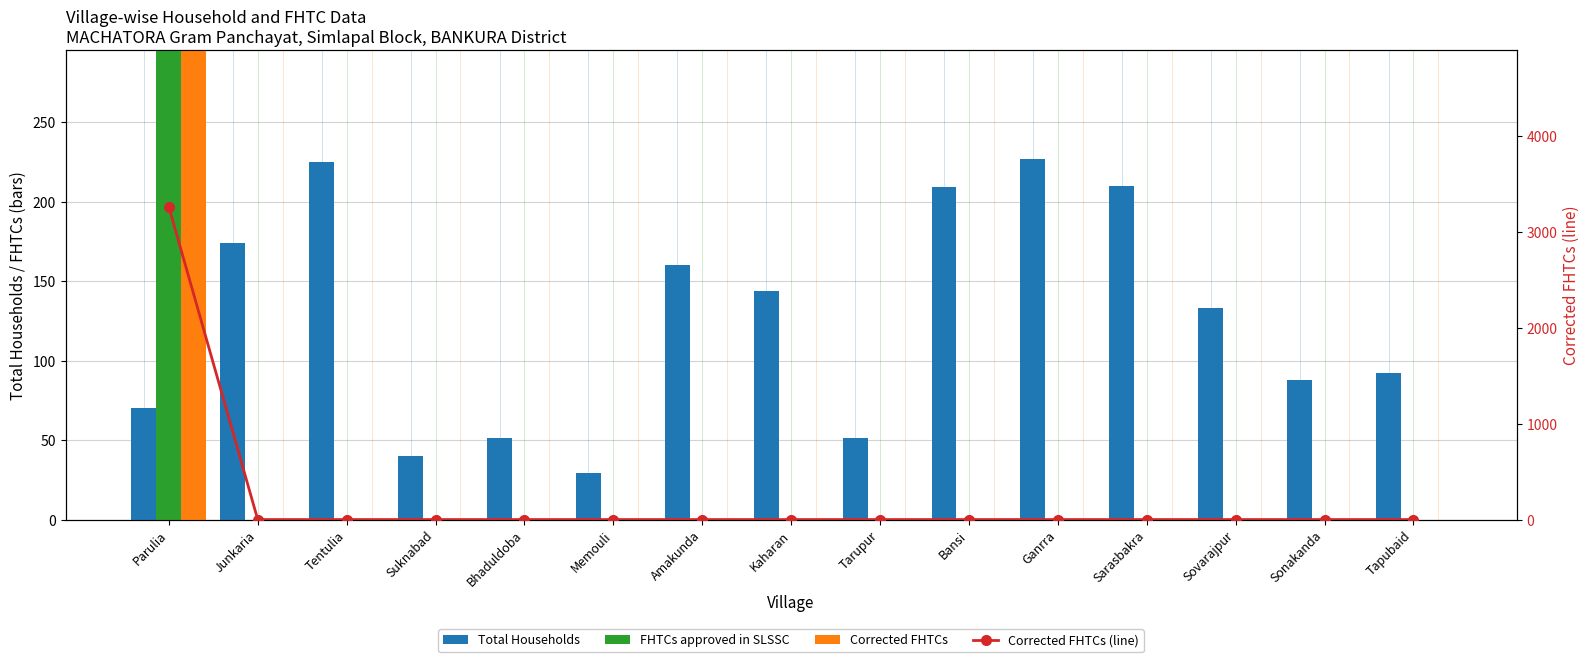

Reading left to right, extract all data points from this chart.

Total Households: 70	174	225	40	51	29	160	144	51	209	227	210	133	88	92
FHTCs approved in SLSSC: 3263	0	0	0	0	0	0	0	0	0	0	0	0	0	0
Corrected FHTCs: 3263	0	0	0	0	0	0	0	0	0	0	0	0	0	0
Corrected FHTCs (line): 3263	0	0	0	0	0	0	0	0	0	0	0	0	0	0